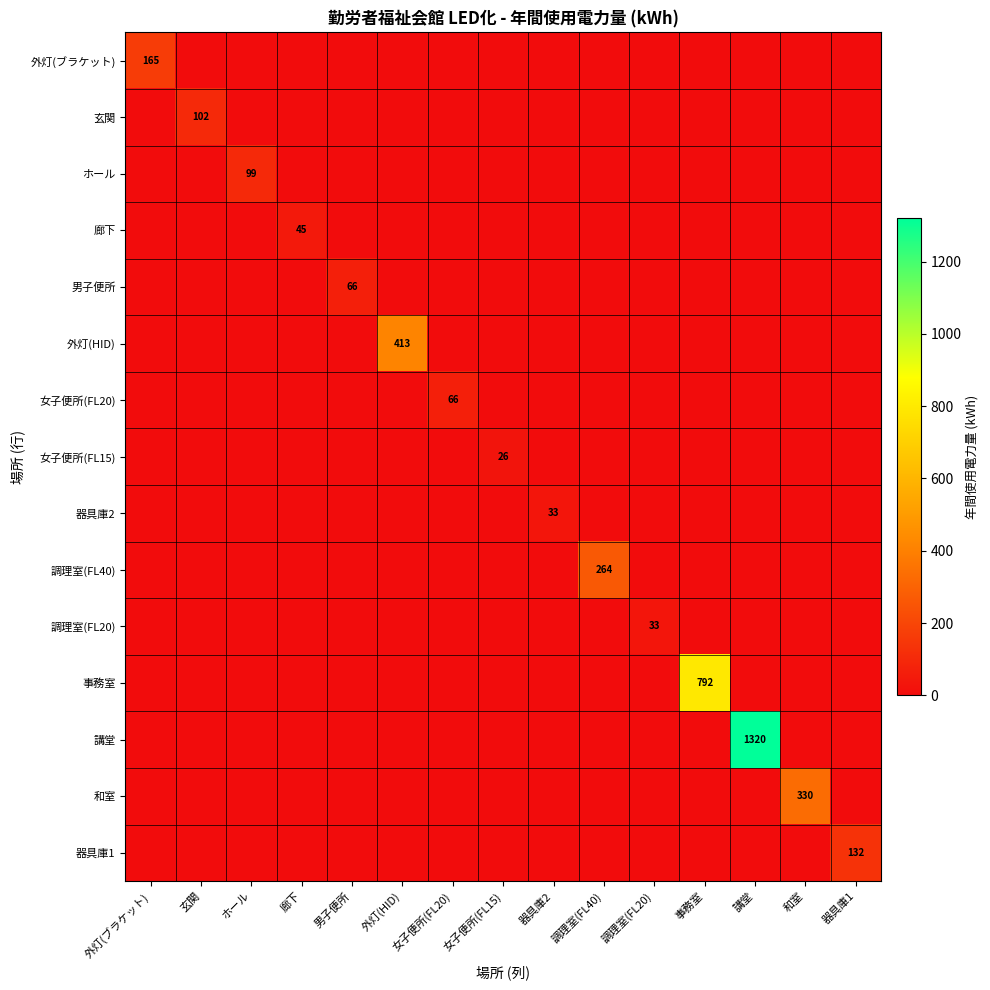

Between 玄関 and 講堂, which is larger?

玄関